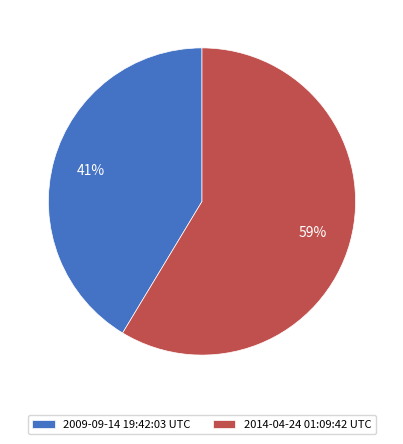

Which slice is the largest?

2014-04-24 01:09:42 UTC